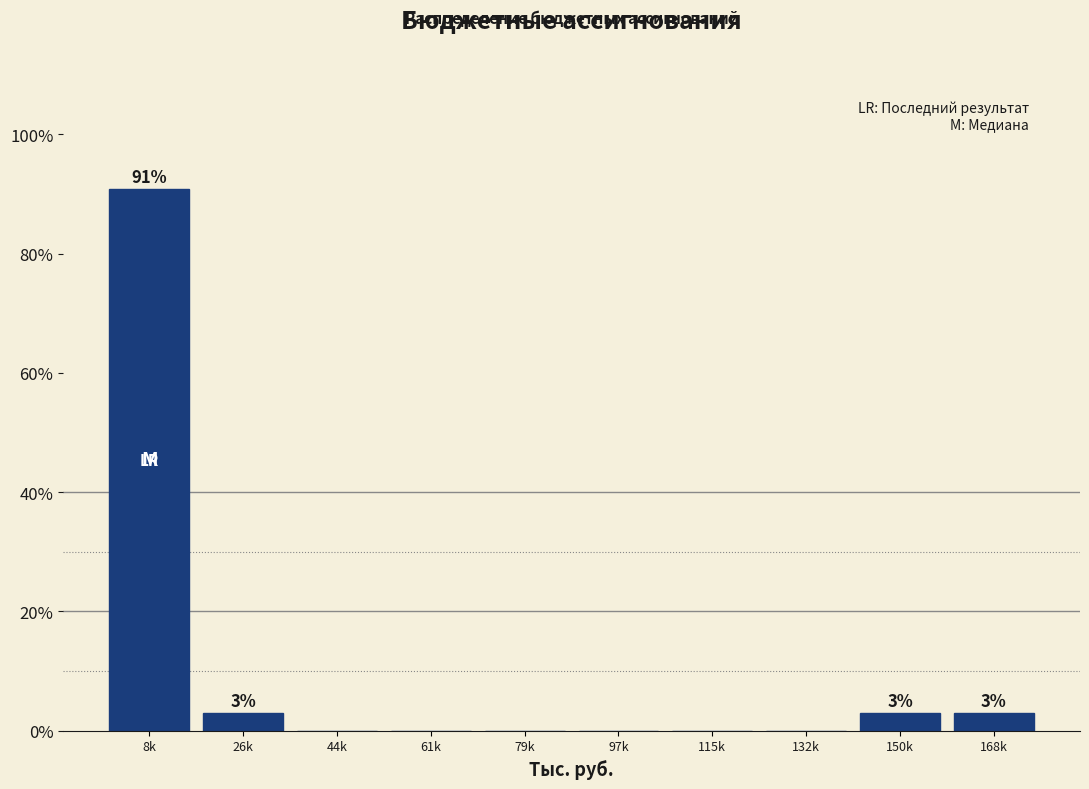

Reading left to right, what are all the values shown in this chart?

8k=90.9	26k=3.0	44k=0.0	61k=0.0	79k=0.0	97k=0.0	115k=0.0	132k=0.0	150k=3.0	168k=3.0